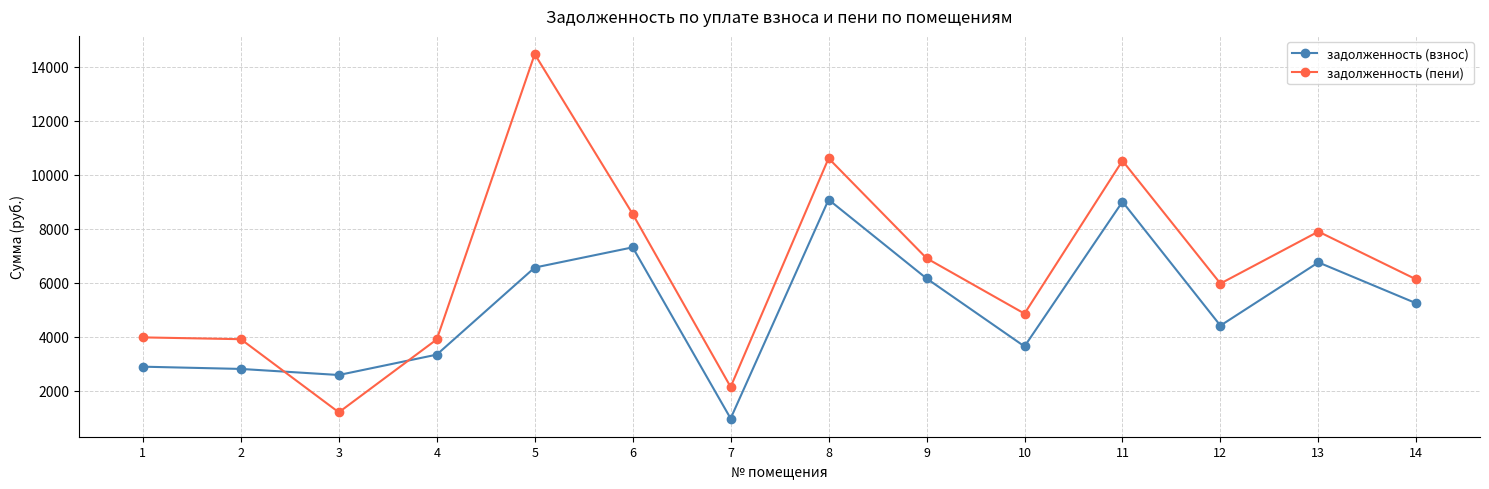

What is the value of the задолженность (взнос) point at the 12th from the left?

4415.6